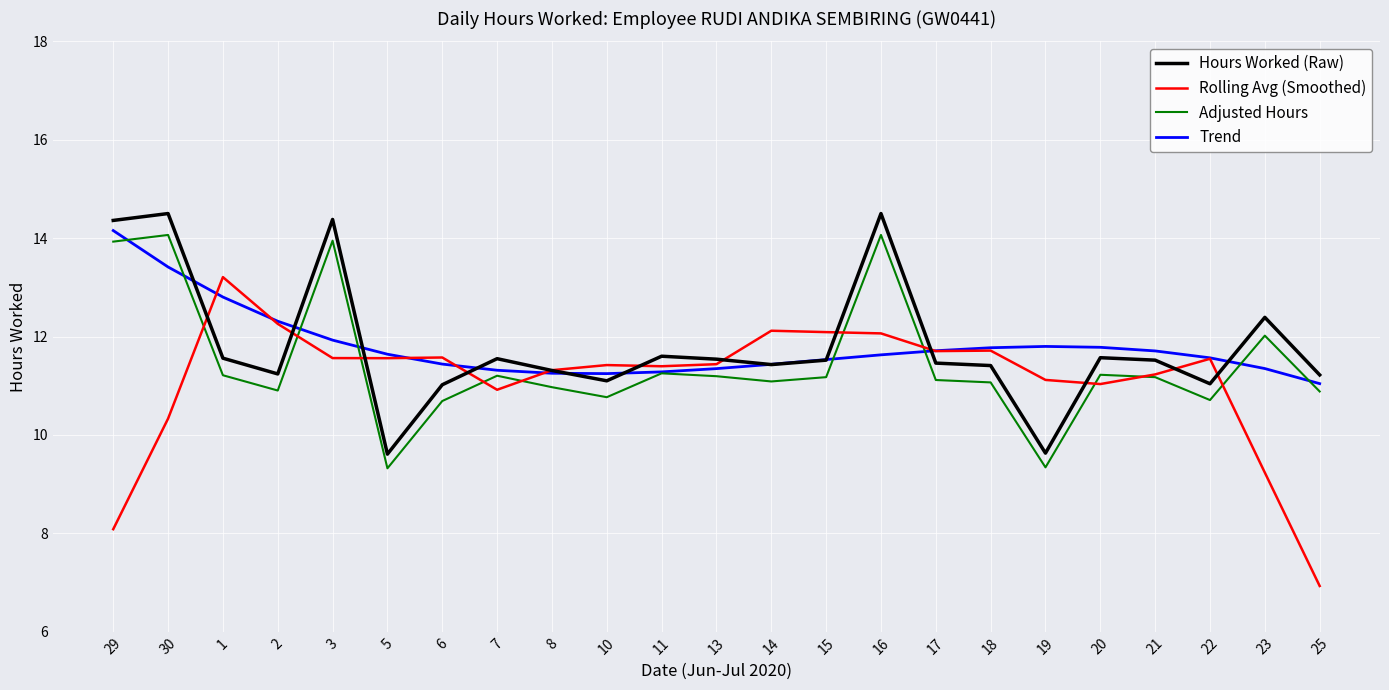

True or false: Adjusted Hours and Hours Worked (Raw) cross at least once.

False